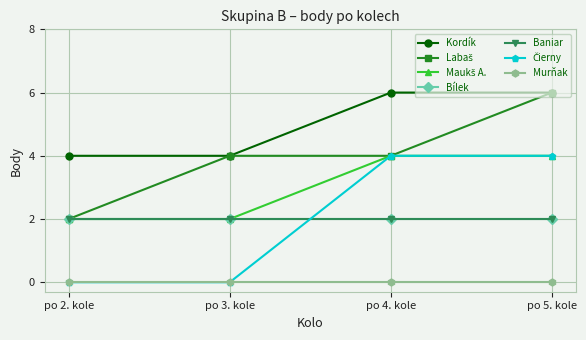

True or false: Kordík has more than 0 interior local peaks.

False